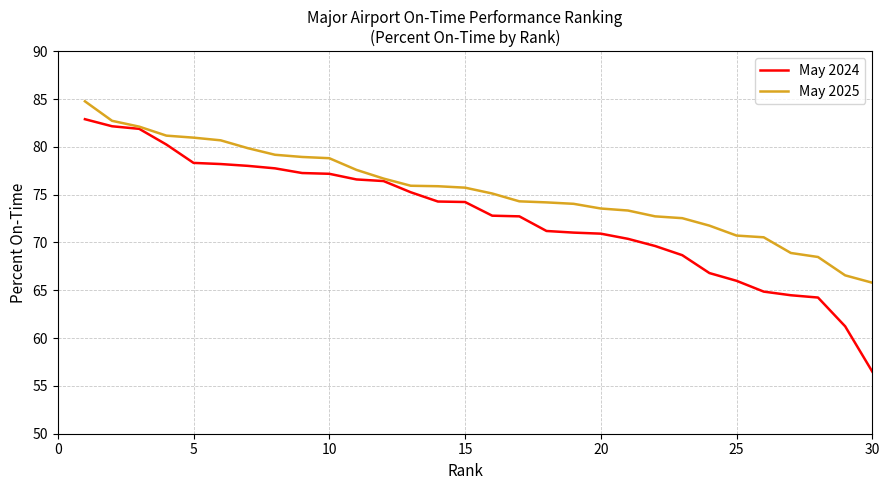

Rank the series by their average value, from highest to lowest.

May 2025, May 2024